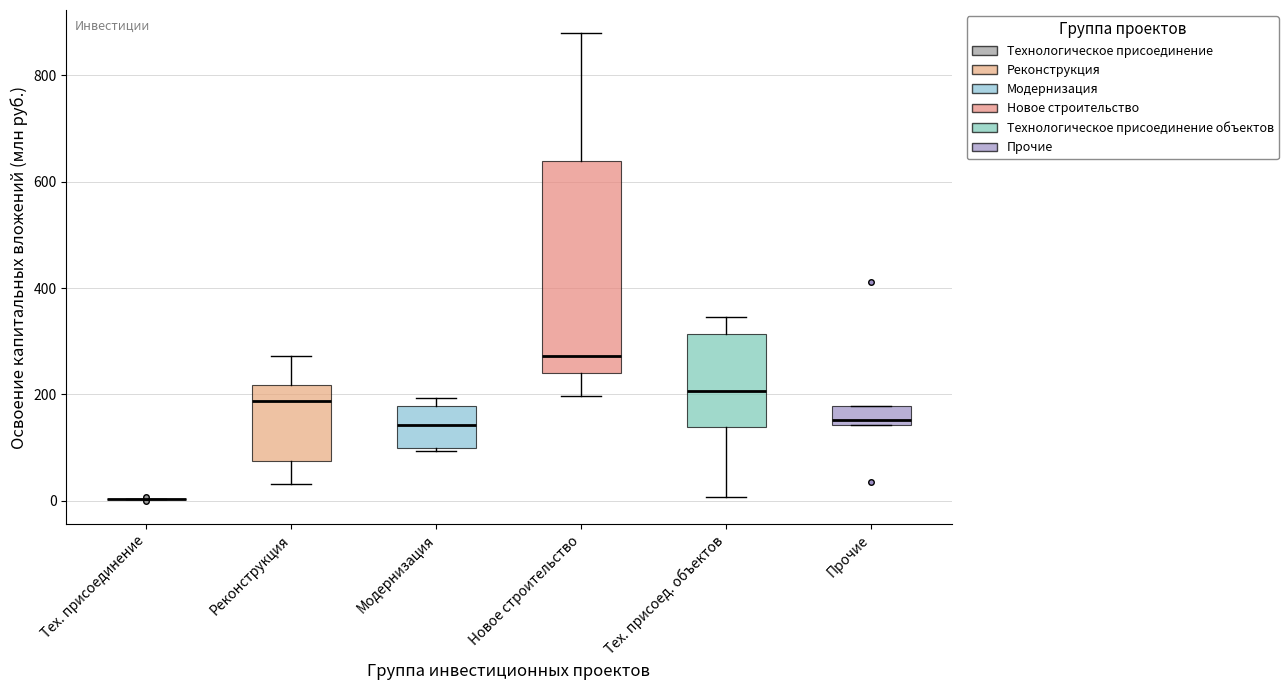

Reading left to right, transcribe this box plot: for each box, give where its median line is, the range the box spans, and where its two whiskers end, as read against the y-axis. The values are not printed on the chart, so give them approximately, as read against the axis.

Тех. присоединение: box collapsed to a line at 0, whiskers 0 to 0
Реконструкция: median 180, box 80 to 220, whiskers 40 to 280
Модернизация: median 140, box 100 to 180, whiskers 100 to 200
Новое строительство: median 280, box 240 to 640, whiskers 200 to 880
Тех. присоед. объектов: median 200, box 140 to 320, whiskers 0 to 340
Прочие: median 160, box 140 to 180, whiskers 140 to 180